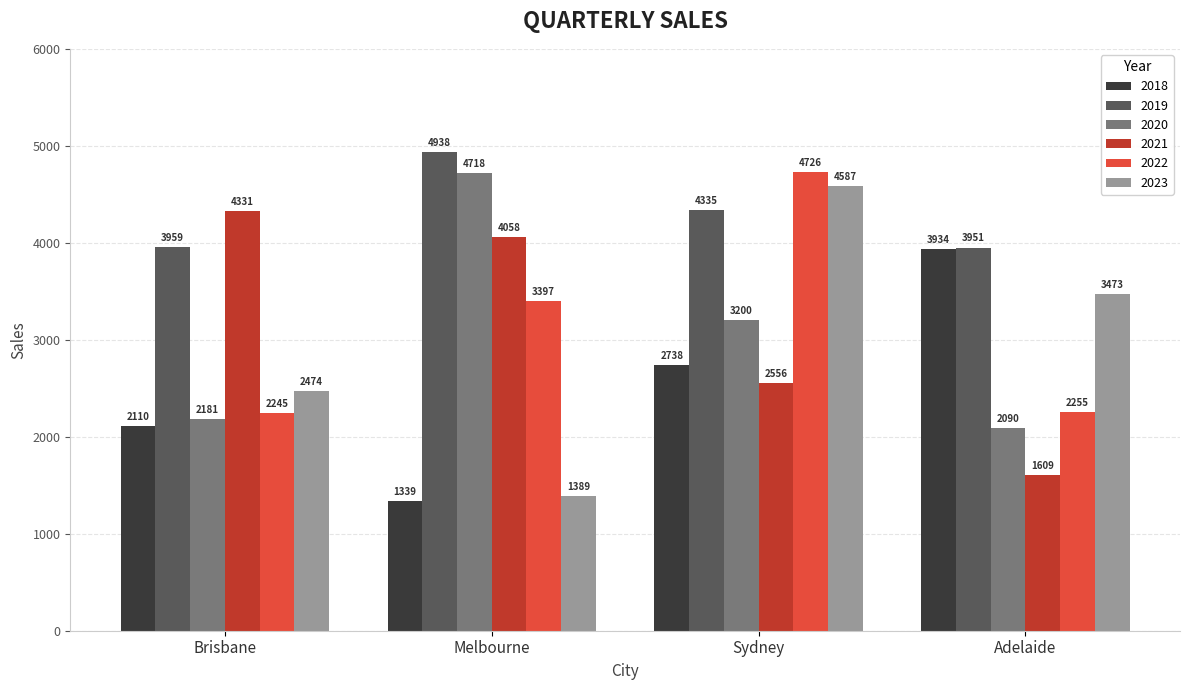

What is the greatest value displayed?

4938